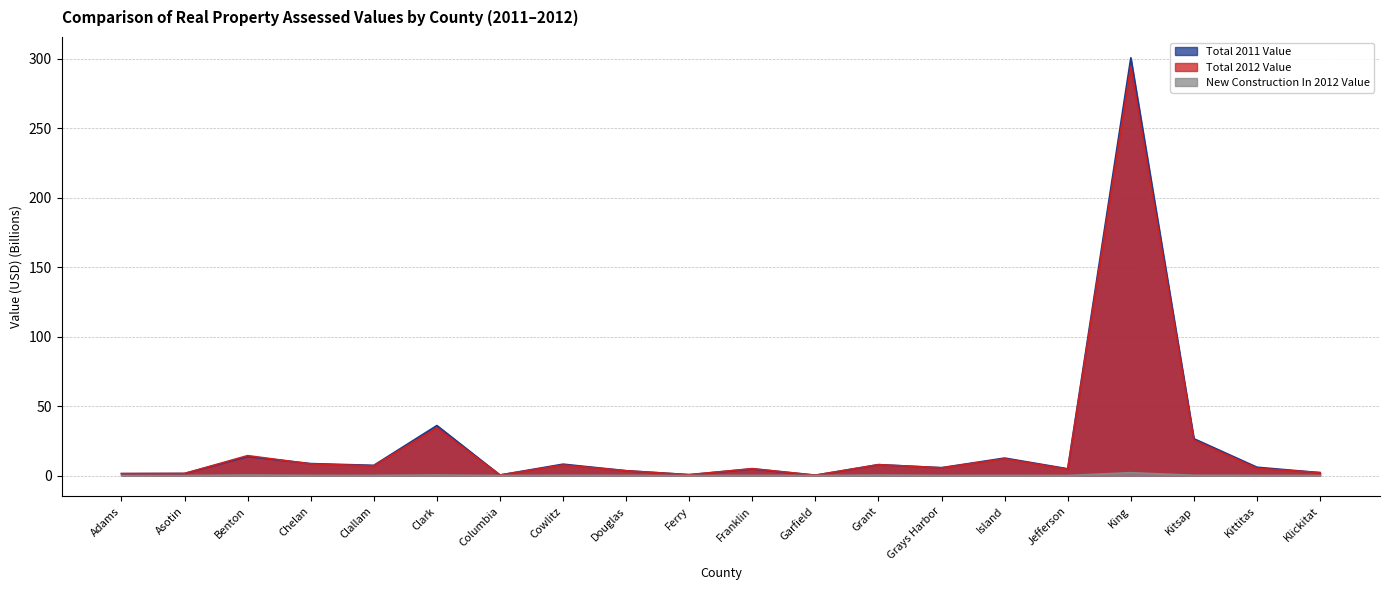

What is the greatest value displayed?

300.5